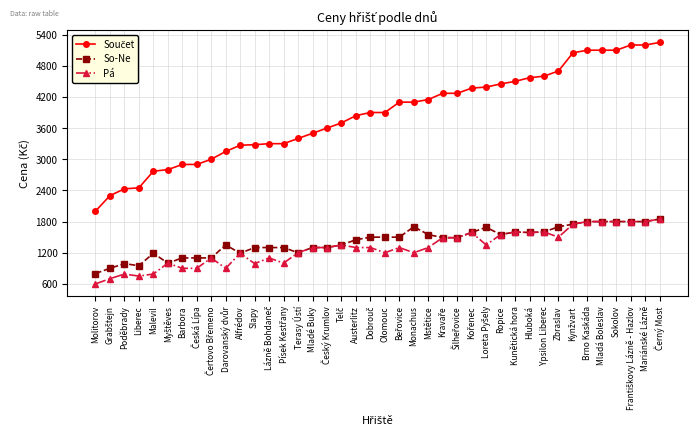

The value of Pá at Austerlitz is 886. True or false?

False